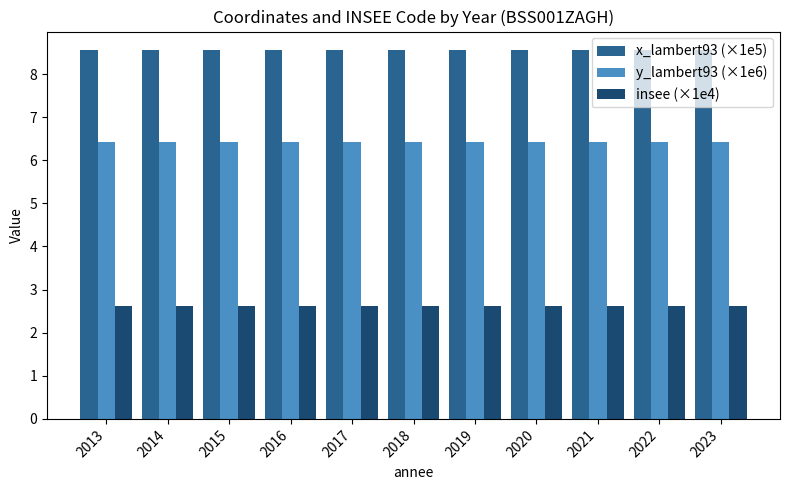

What is the highest value of the y_lambert93 (×1e6) series?

6.4